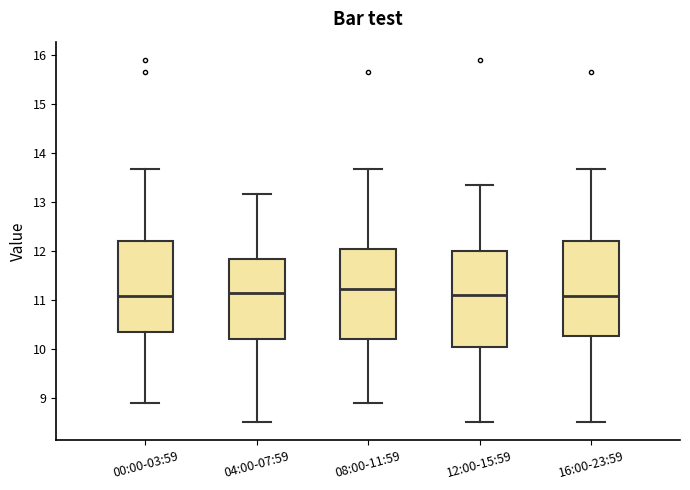

Reading left to right, read every box against the y-axis: the position of its median line, the range the box covers, and the ends of its whiskers. The values are not printed on the chart, so give them approximately, as read against the axis.

00:00-03:59: median 11.1, box 10.4 to 12.2, whiskers 8.9 to 13.7
04:00-07:59: median 11.1, box 10.2 to 11.8, whiskers 8.5 to 13.2
08:00-11:59: median 11.2, box 10.2 to 12.0, whiskers 8.9 to 13.7
12:00-15:59: median 11.1, box 10.0 to 12.0, whiskers 8.5 to 13.4
16:00-23:59: median 11.1, box 10.3 to 12.2, whiskers 8.5 to 13.7